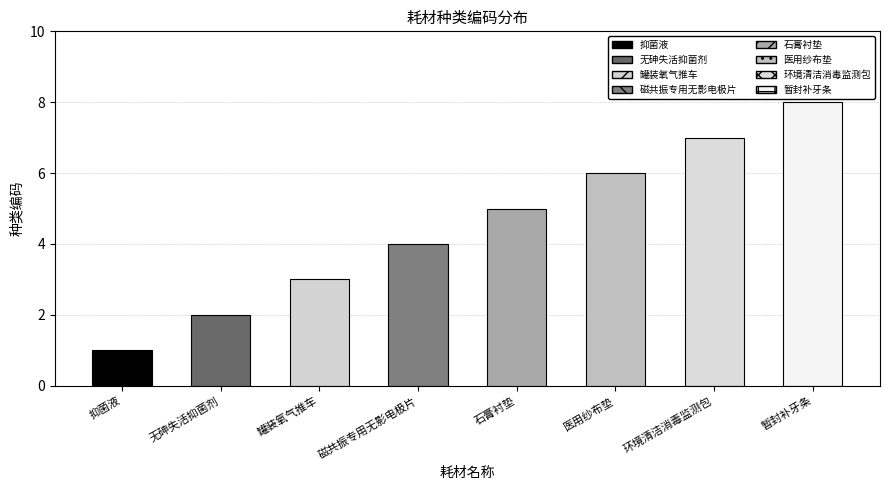

Read the value at 环境清洁消毒监测包.

7